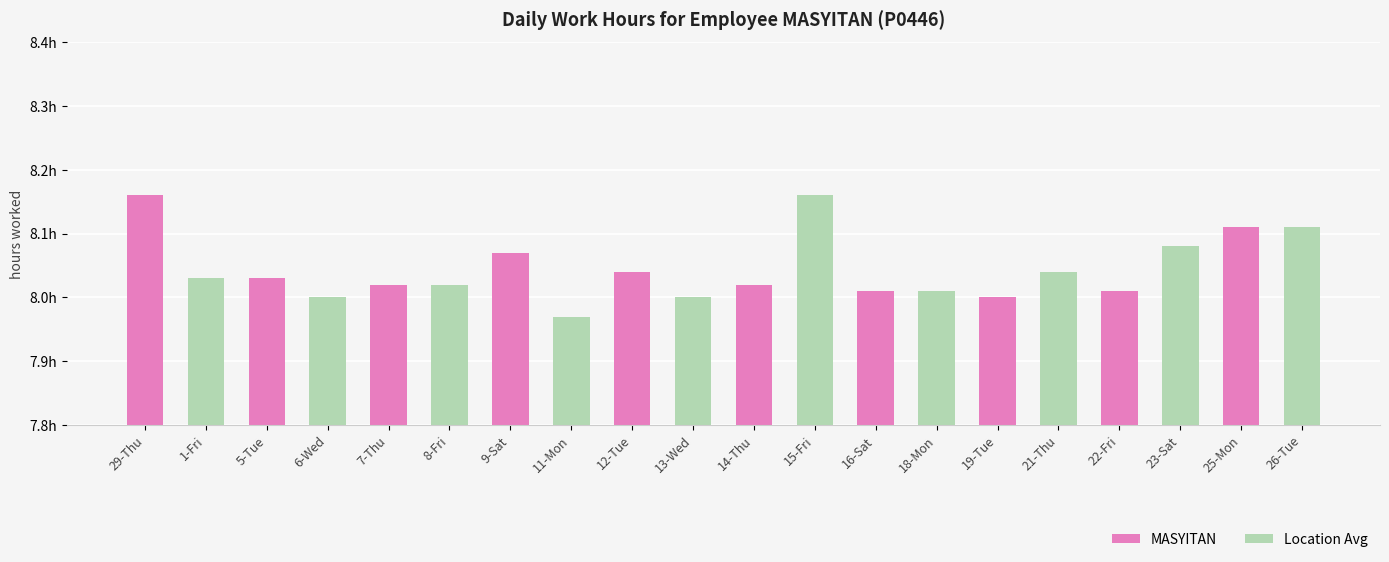

Does the chart contain any negative values?

No